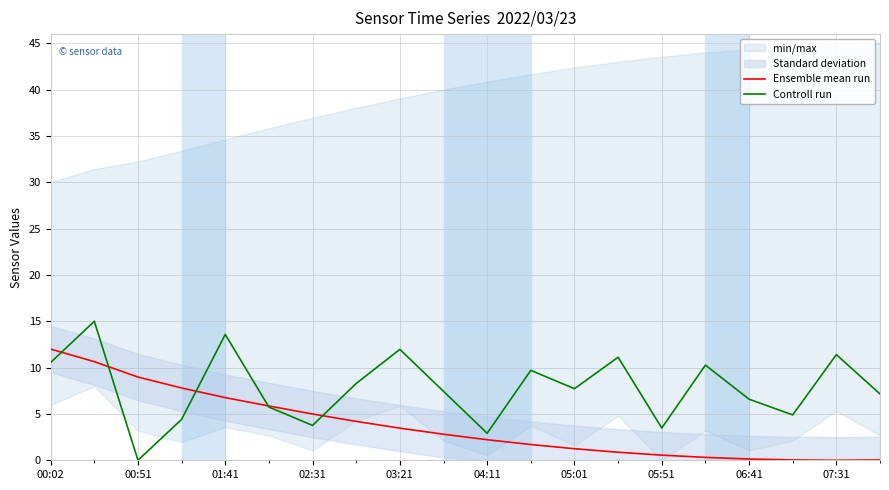

The Controll run series shows 6.6 at 06:41. True or false?

True